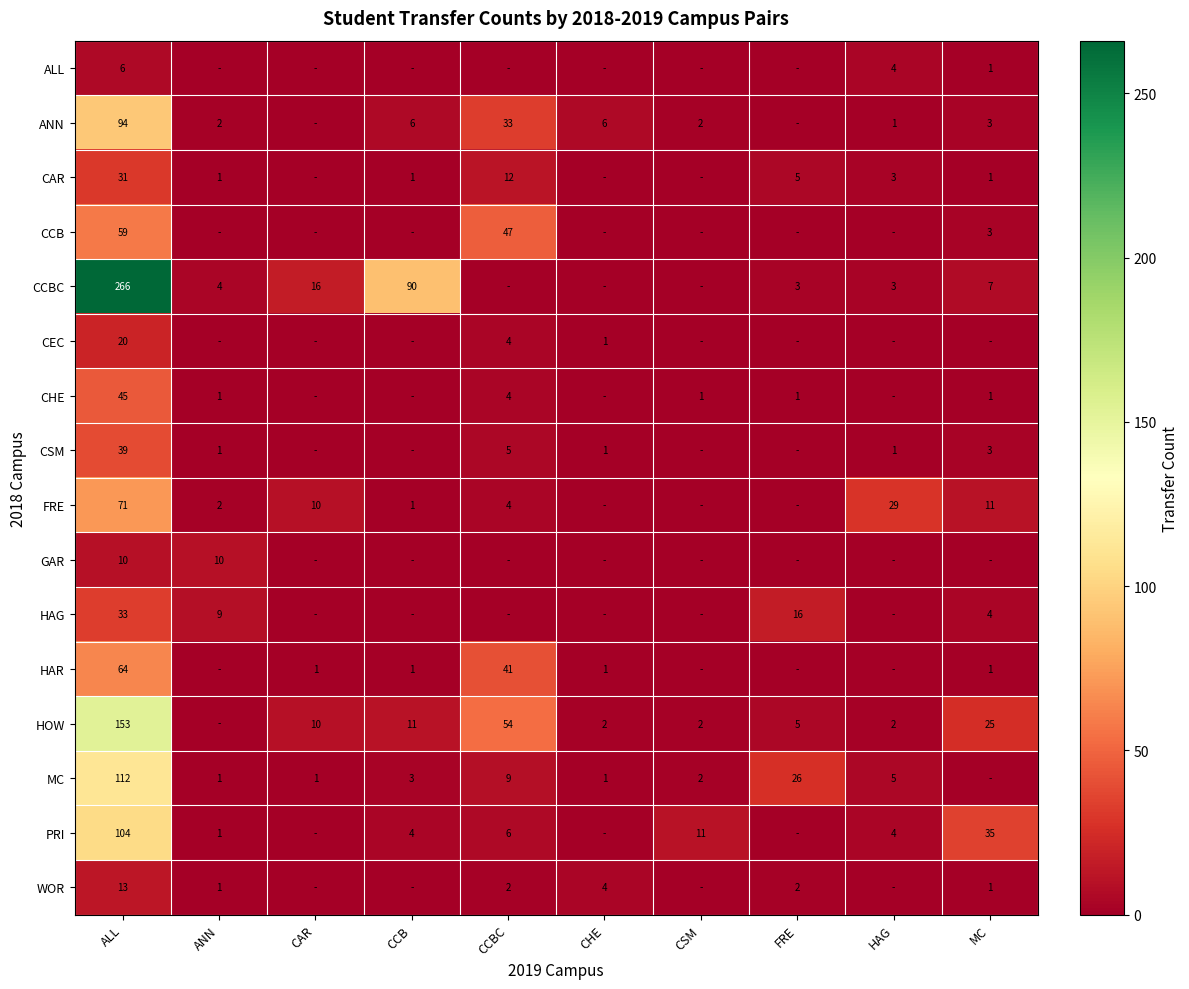

Rank the series at ALL from highest to lowest value.

CCBC, HOW, MC, PRI, ANN, FRE, HAR, CCB, CHE, CSM, HAG, CAR, CEC, WOR, GAR, ALL